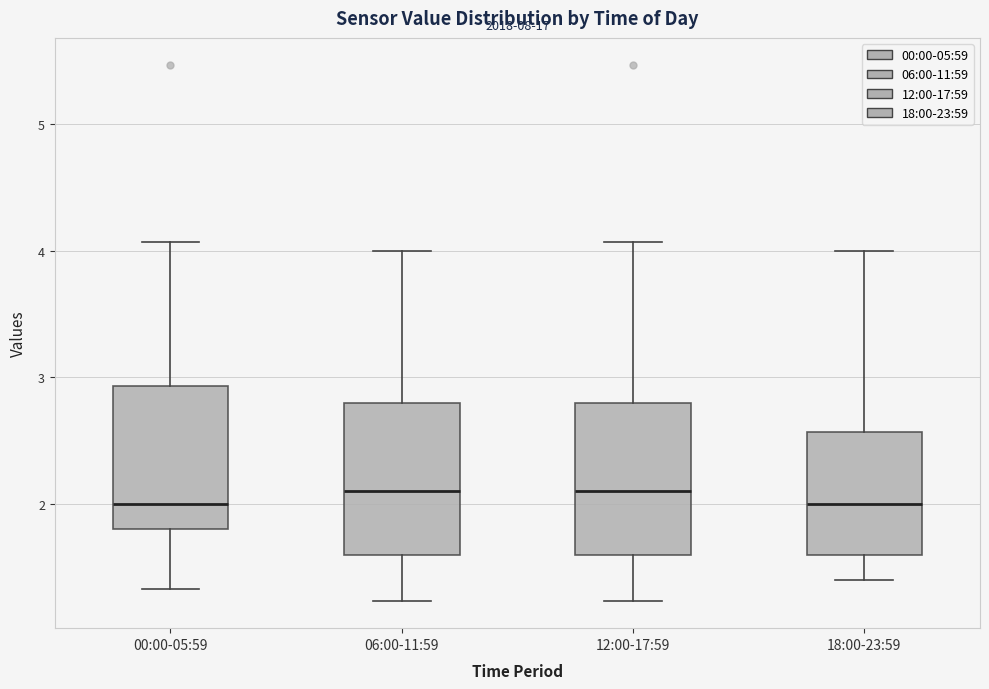

Reading left to right, transcribe this box plot: for each box, give where its median line is, the range the box spans, and where its two whiskers end, as read against the y-axis. The values are not printed on the chart, so give them approximately, as read against the axis.

00:00-05:59: median 2.0, box 1.8 to 2.9, whiskers 1.3 to 4.1
06:00-11:59: median 2.1, box 1.6 to 2.8, whiskers 1.2 to 4.0
12:00-17:59: median 2.1, box 1.6 to 2.8, whiskers 1.2 to 4.1
18:00-23:59: median 2.0, box 1.6 to 2.6, whiskers 1.4 to 4.0